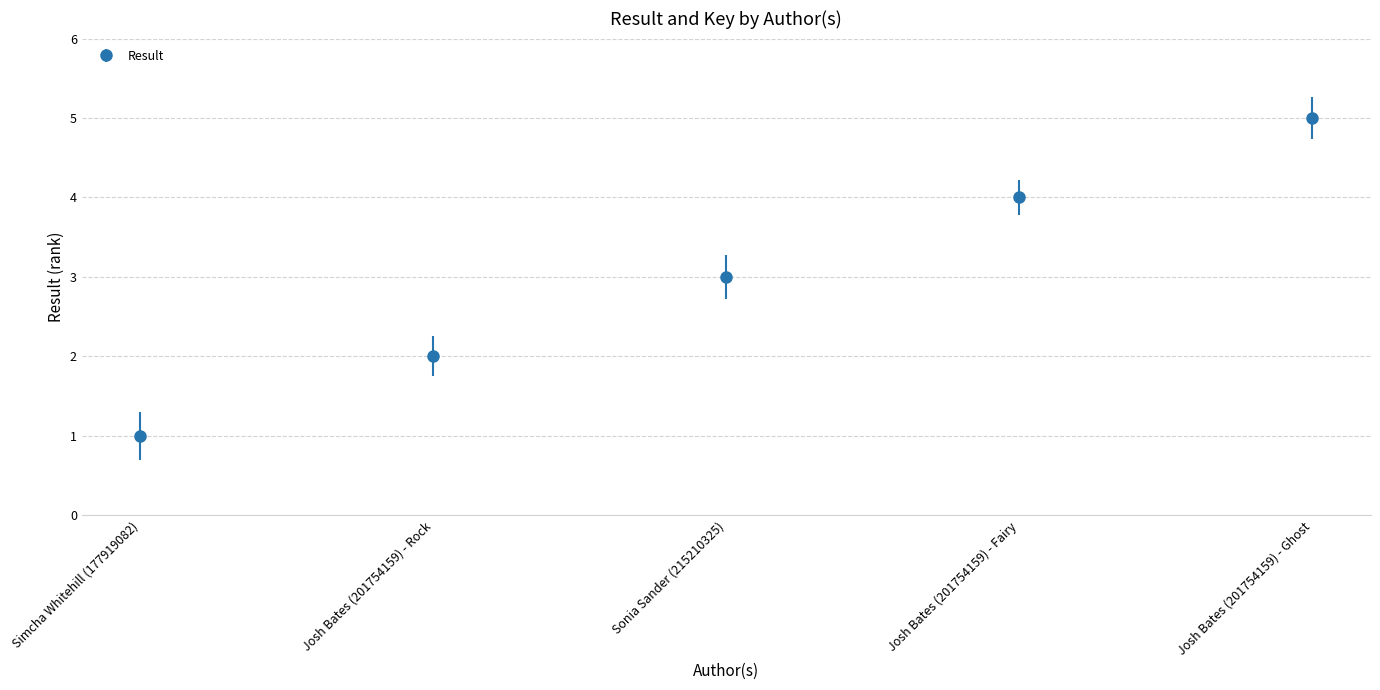

Is it true that the value at Josh Bates (201754159) - Ghost is 3?

False